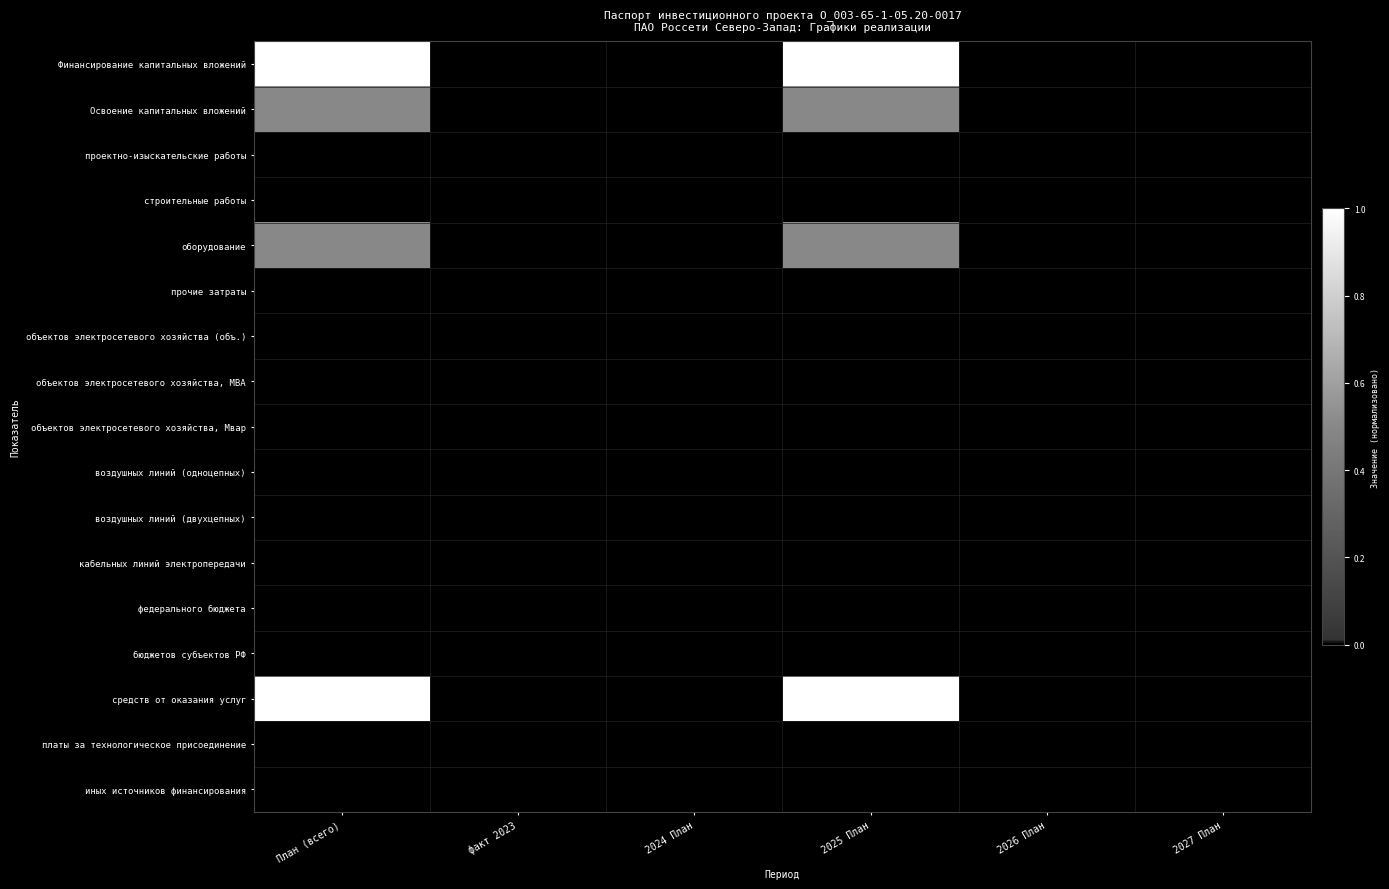

Reading right to left, list all the values displayed in this chart.

Финансирование капитальных вложений: 2027 План=0.0	2026 План=0.0	2025 План=1.0	2024 План=0.0	факт 2023=0.0	План (всего)=1.0
Освоение капитальных вложений: 2027 План=0.0	2026 План=0.0	2025 План=0.5	2024 План=0.0	факт 2023=0.0	План (всего)=0.5
проектно-изыскательские работы: 2027 План=0.0	2026 План=0.0	2025 План=0.0	2024 План=0.0	факт 2023=0.0	План (всего)=0.0
строительные работы: 2027 План=0.0	2026 План=0.0	2025 План=0.0	2024 План=0.0	факт 2023=0.0	План (всего)=0.0
оборудование: 2027 План=0.0	2026 План=0.0	2025 План=0.5	2024 План=0.0	факт 2023=0.0	План (всего)=0.5
прочие затраты: 2027 План=0.0	2026 План=0.0	2025 План=0.0	2024 План=0.0	факт 2023=0.0	План (всего)=0.0
объектов электросетевого хозяйства (объ.): 2027 План=0.0	2026 План=0.0	2025 План=0.0	2024 План=0.0	факт 2023=0.0	План (всего)=0.0
объектов электросетевого хозяйства, МВА: 2027 План=0.0	2026 План=0.0	2025 План=0.0	2024 План=0.0	факт 2023=0.0	План (всего)=0.0
объектов электросетевого хозяйства, Мвар: 2027 План=0.0	2026 План=0.0	2025 План=0.0	2024 План=0.0	факт 2023=0.0	План (всего)=0.0
воздушных линий (одноцепных): 2027 План=0.0	2026 План=0.0	2025 План=0.0	2024 План=0.0	факт 2023=0.0	План (всего)=0.0
воздушных линий (двухцепных): 2027 План=0.0	2026 План=0.0	2025 План=0.0	2024 План=0.0	факт 2023=0.0	План (всего)=0.0
кабельных линий электропередачи: 2027 План=0.0	2026 План=0.0	2025 План=0.0	2024 План=0.0	факт 2023=0.0	План (всего)=0.0
федерального бюджета: 2027 План=0.0	2026 План=0.0	2025 План=0.0	2024 План=0.0	факт 2023=0.0	План (всего)=0.0
бюджетов субъектов РФ: 2027 План=0.0	2026 План=0.0	2025 План=0.0	2024 План=0.0	факт 2023=0.0	План (всего)=0.0
средств от оказания услуг: 2027 План=0.0	2026 План=0.0	2025 План=1.0	2024 План=0.0	факт 2023=0.0	План (всего)=1.0
платы за технологическое присоединение: 2027 План=0.0	2026 План=0.0	2025 План=0.0	2024 План=0.0	факт 2023=0.0	План (всего)=0.0
иных источников финансирования: 2027 План=0.0	2026 План=0.0	2025 План=0.0	2024 План=0.0	факт 2023=0.0	План (всего)=0.0